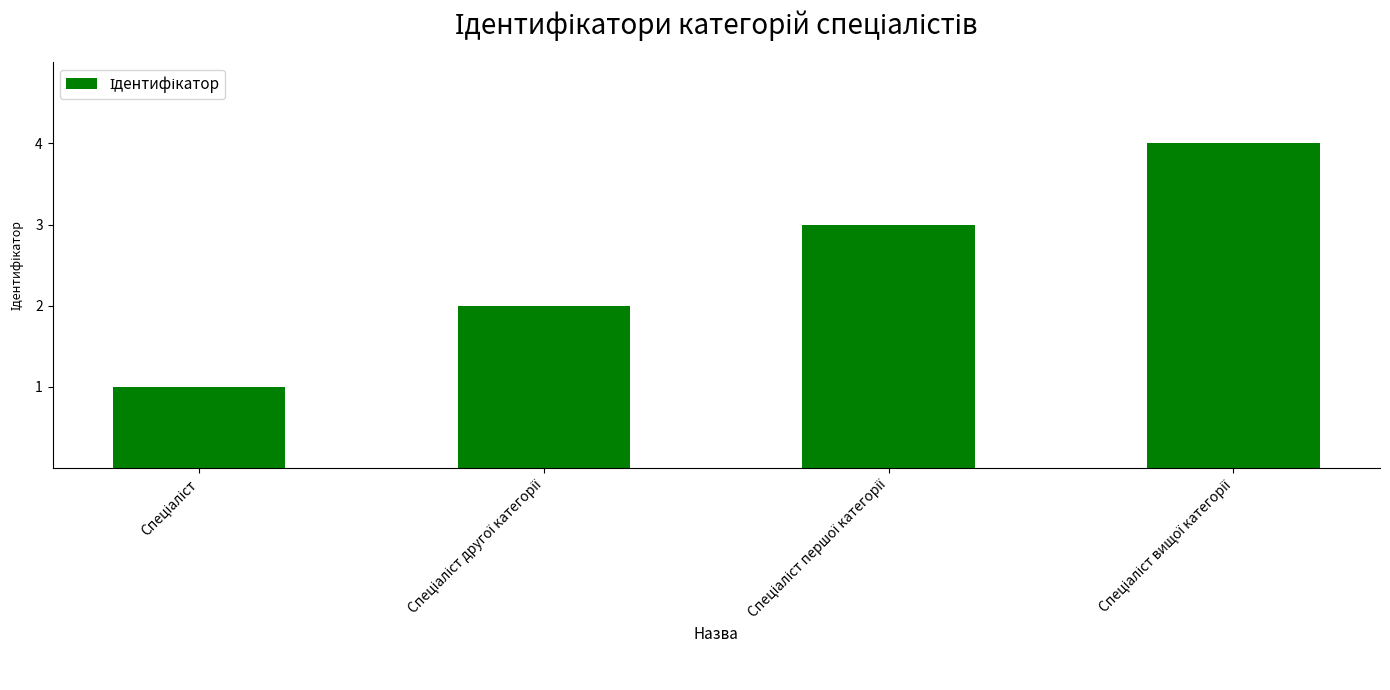

Reading right to left, transcribe all the data shown in this chart.

4	3	2	1